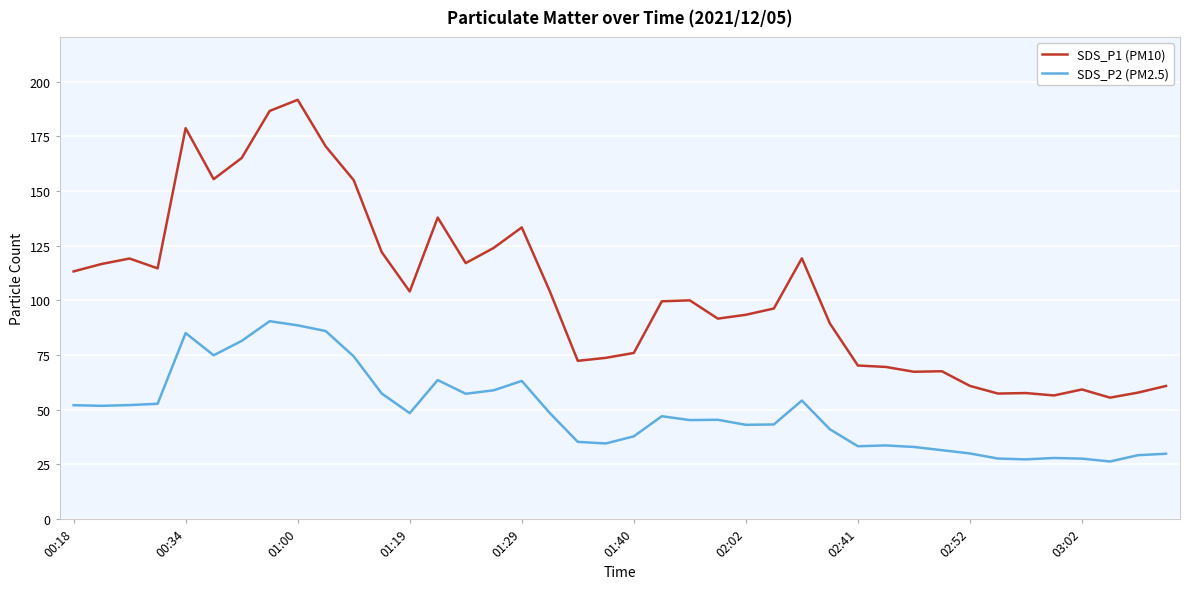

What are all the series names shown in the legend?

SDS_P1 (PM10), SDS_P2 (PM2.5)